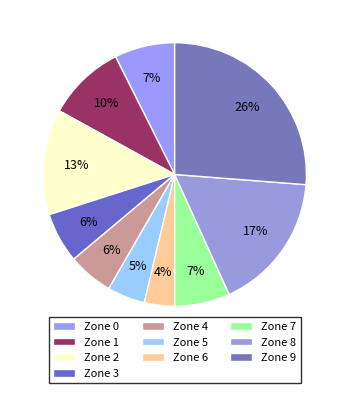

What percentage is the Zone 0 slice, to the nearest percent?

7%